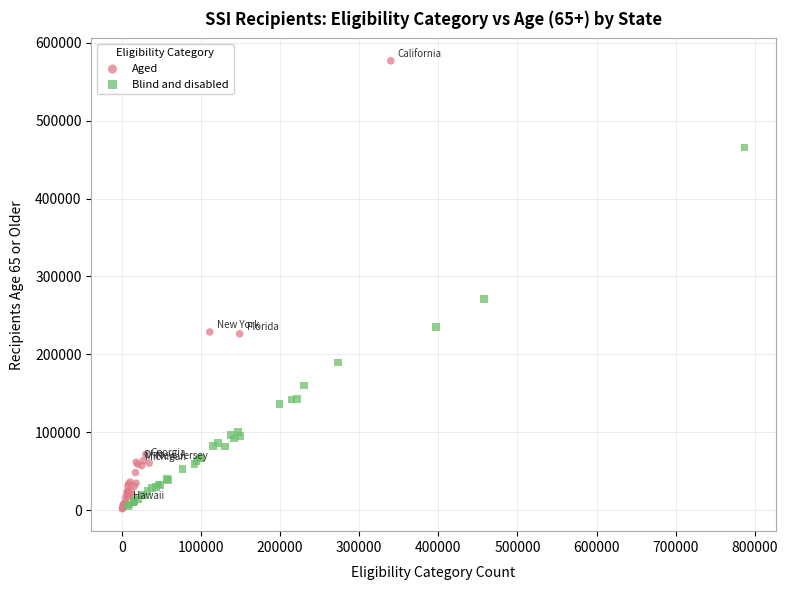

Which series has the largest Y range (max minus min)?

Aged